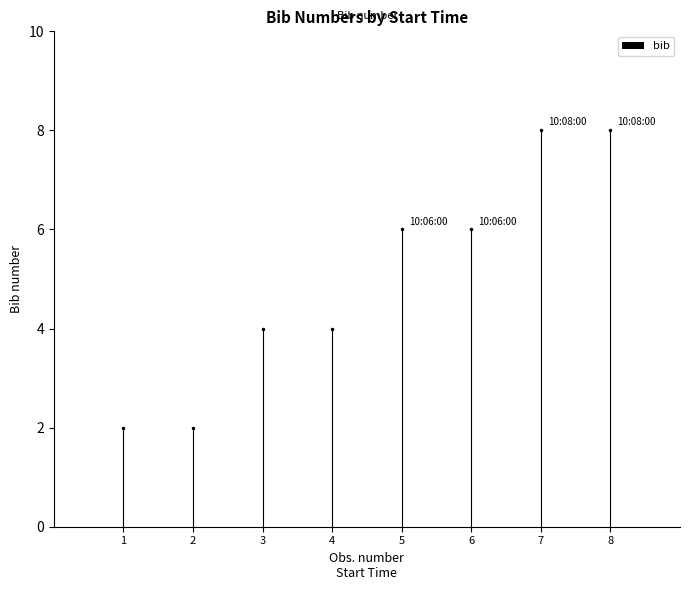

What is the ratio of the value at 10:06:00 to the value at 10:08:00?

0.8